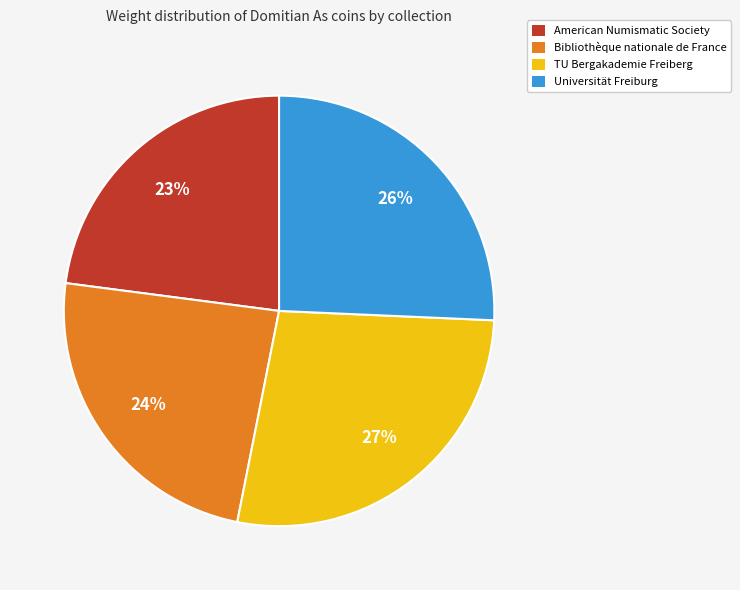

The Universität Freiburg slice represents 36% of the pie. True or false?

False